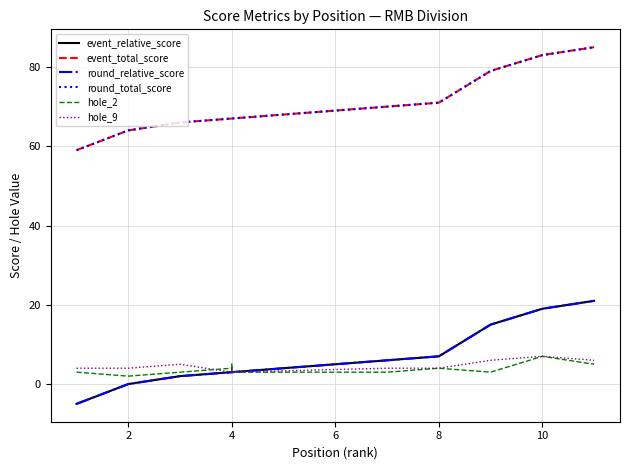

What value does the event_relative_score series have at 4, to the nearest 5?

5